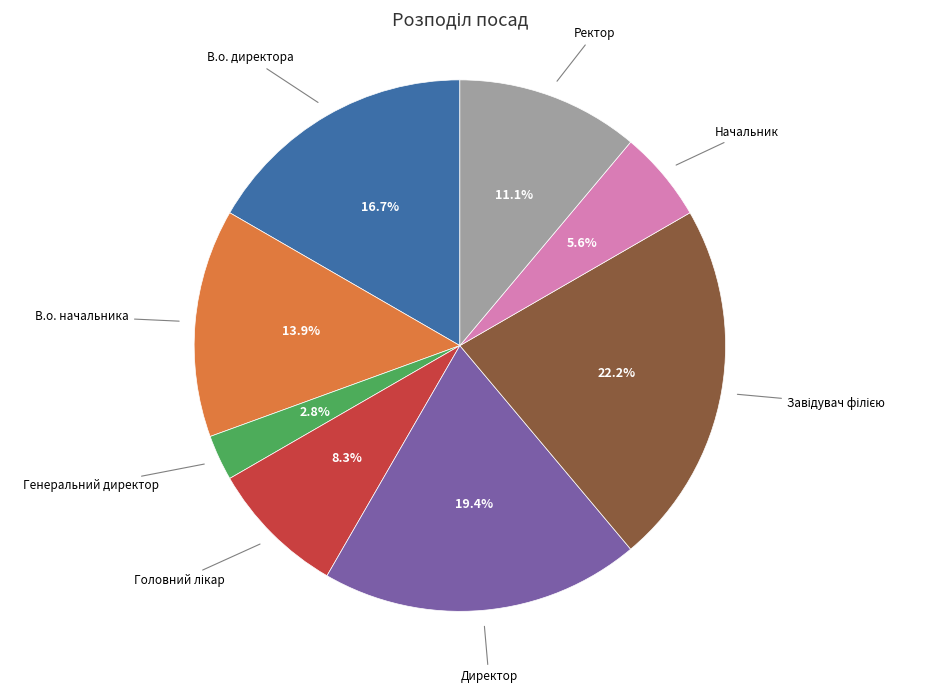

Is there any slice that represents more than half of the pie?

No